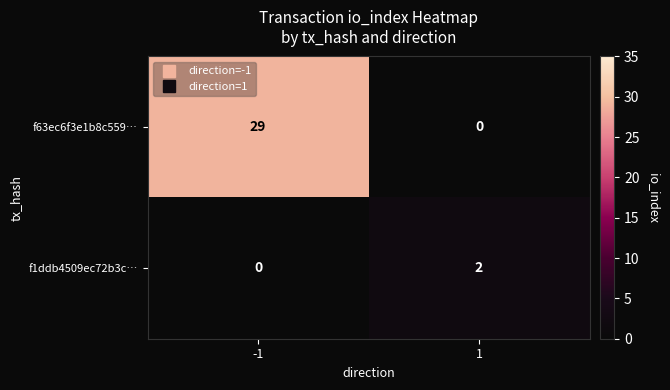

What is the difference between the maximum and minimum values in the f63ec6f3e1b8c559… series?

29